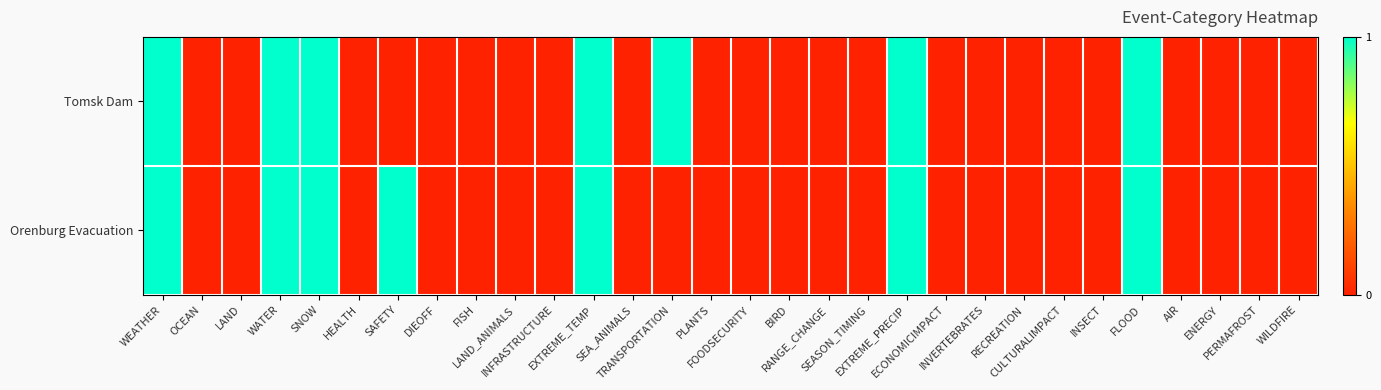

Rank the series at EXTREME_TEMP from lowest to highest value.

Tomsk Dam, Orenburg Evacuation